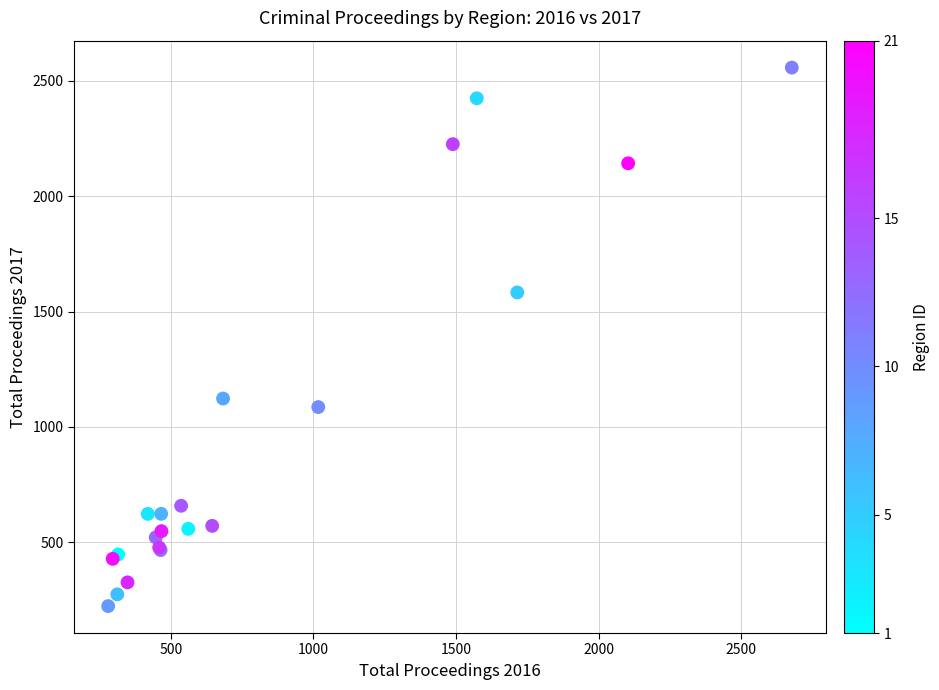

What Y value in the scatter plot is closest to 1390?

1583